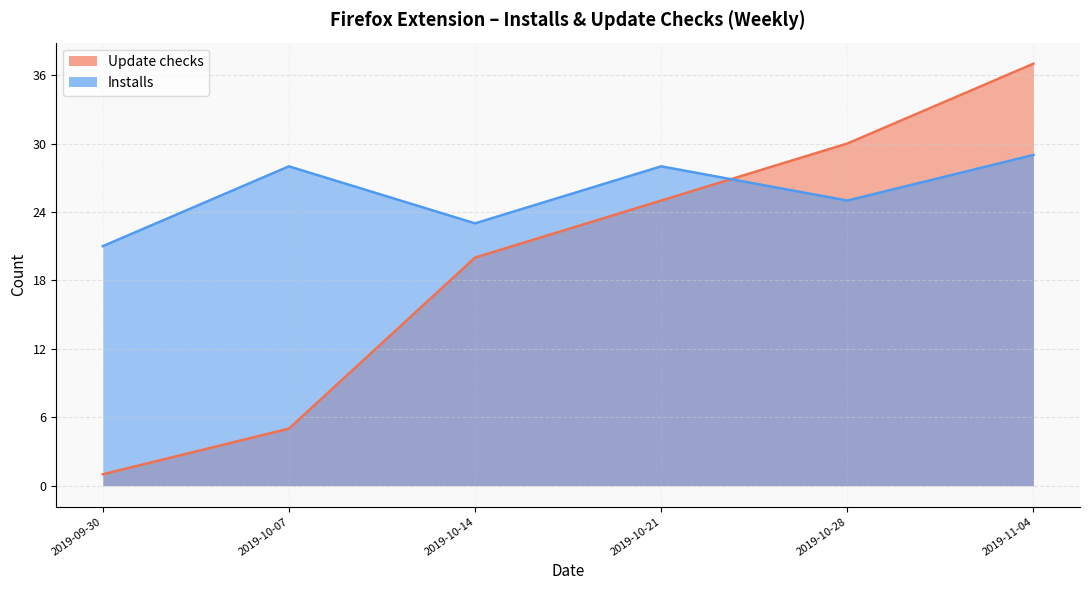

What is the smallest value displayed?

1